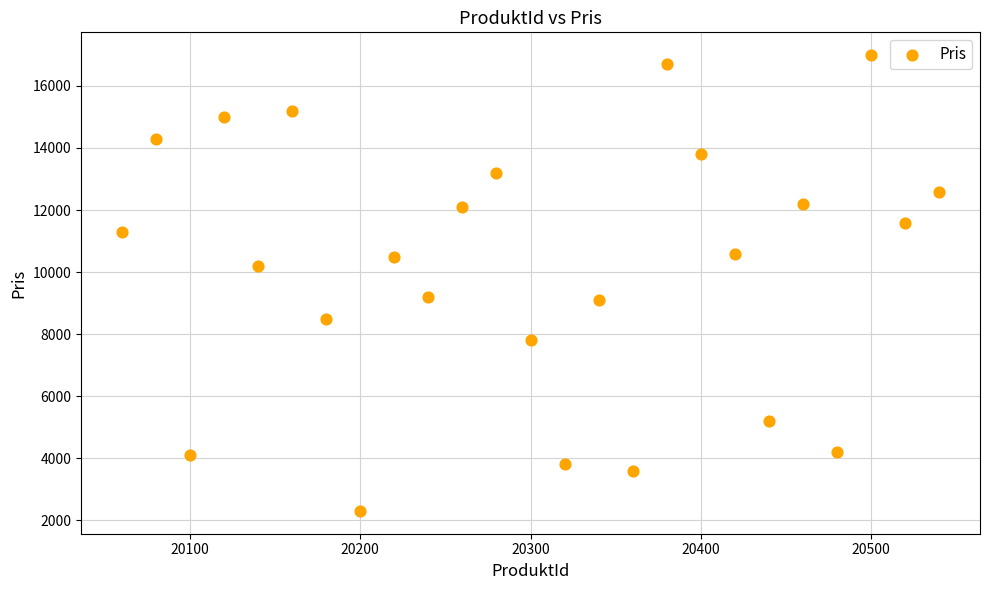

What is the range of Y values (max minus min)?

14700